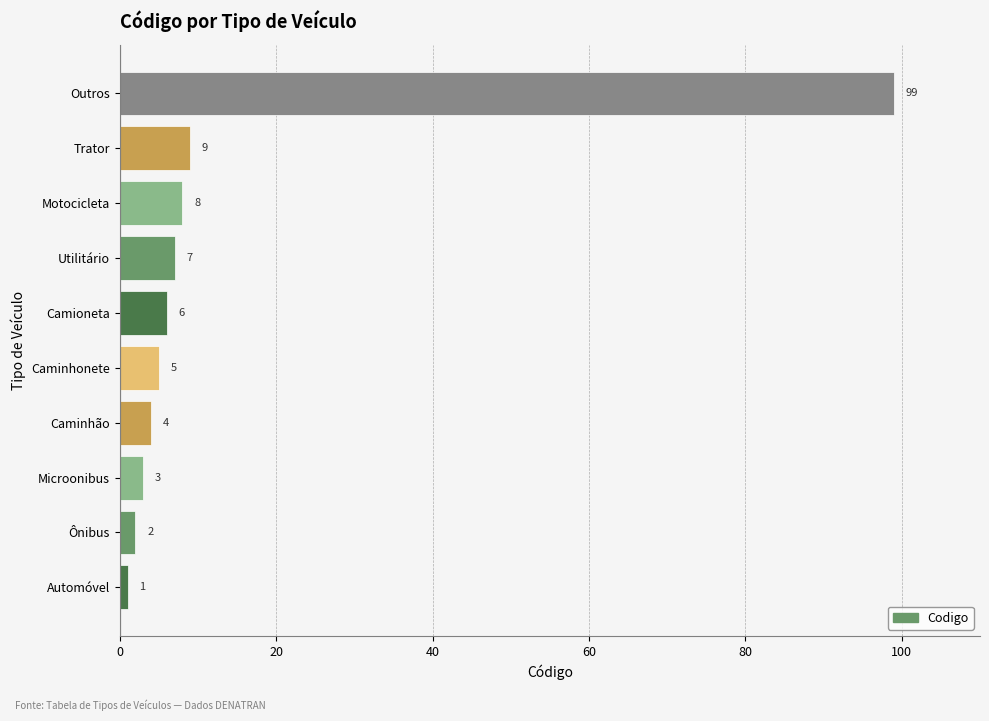

What is the change in value from Motocicleta to Trator?

+1